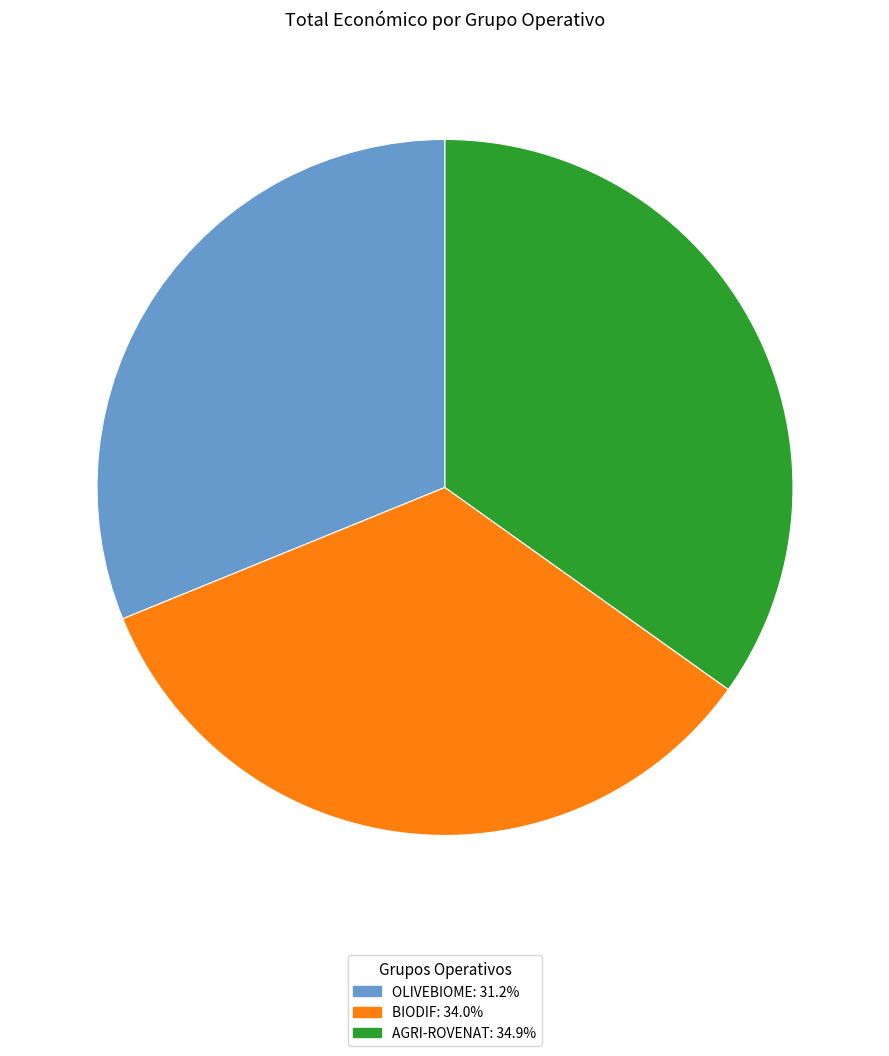

Rank the categories by value from lowest to highest.

OLIVEBIOME, BIODIF, AGRI-ROVENAT